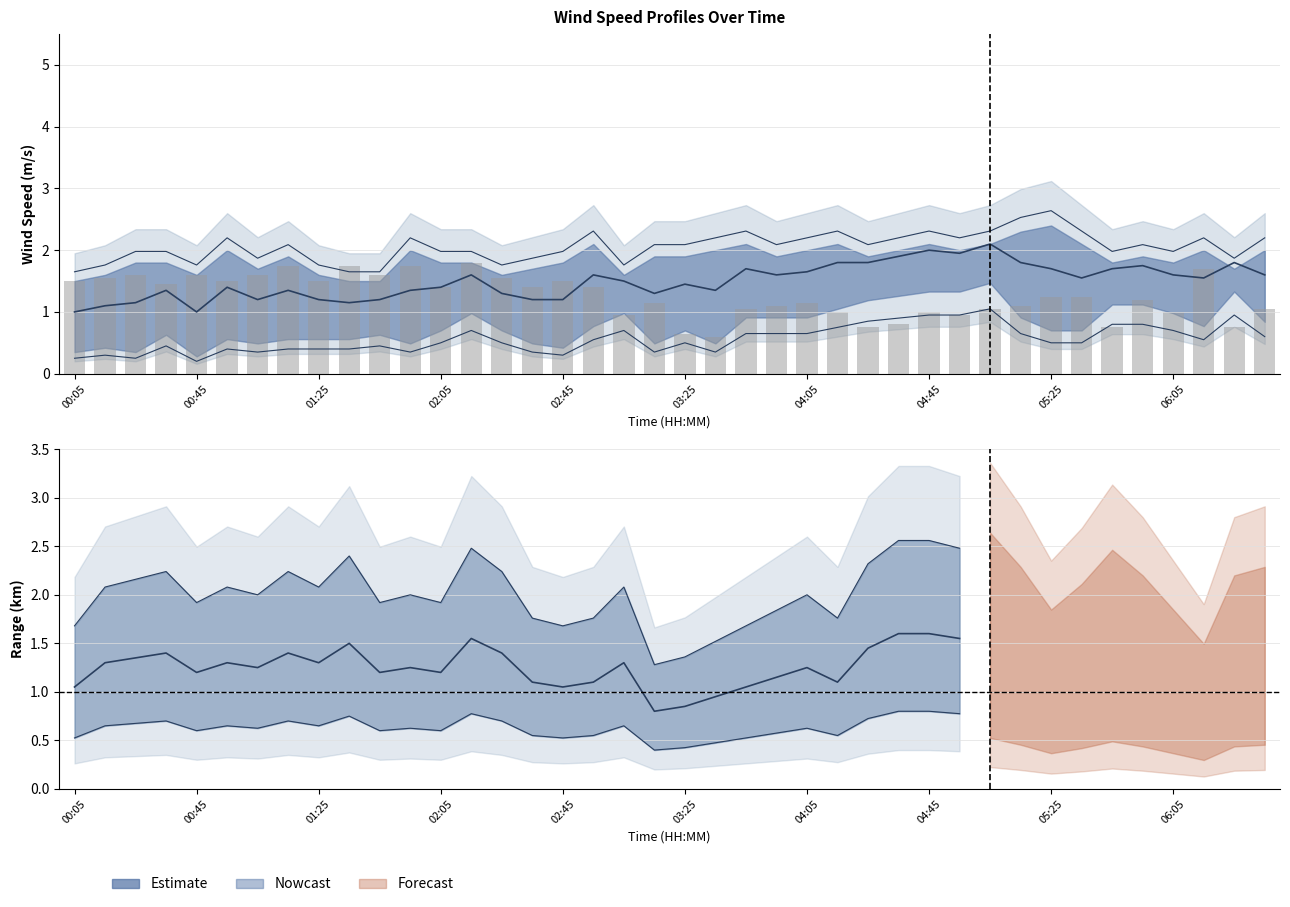

What is the spread (max minus min) of values at 00:25?

1.3